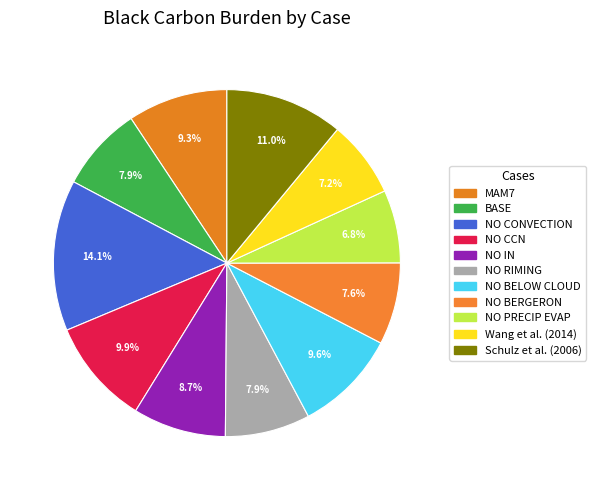

Does NO BELOW CLOUD represent more than half of the total?

No